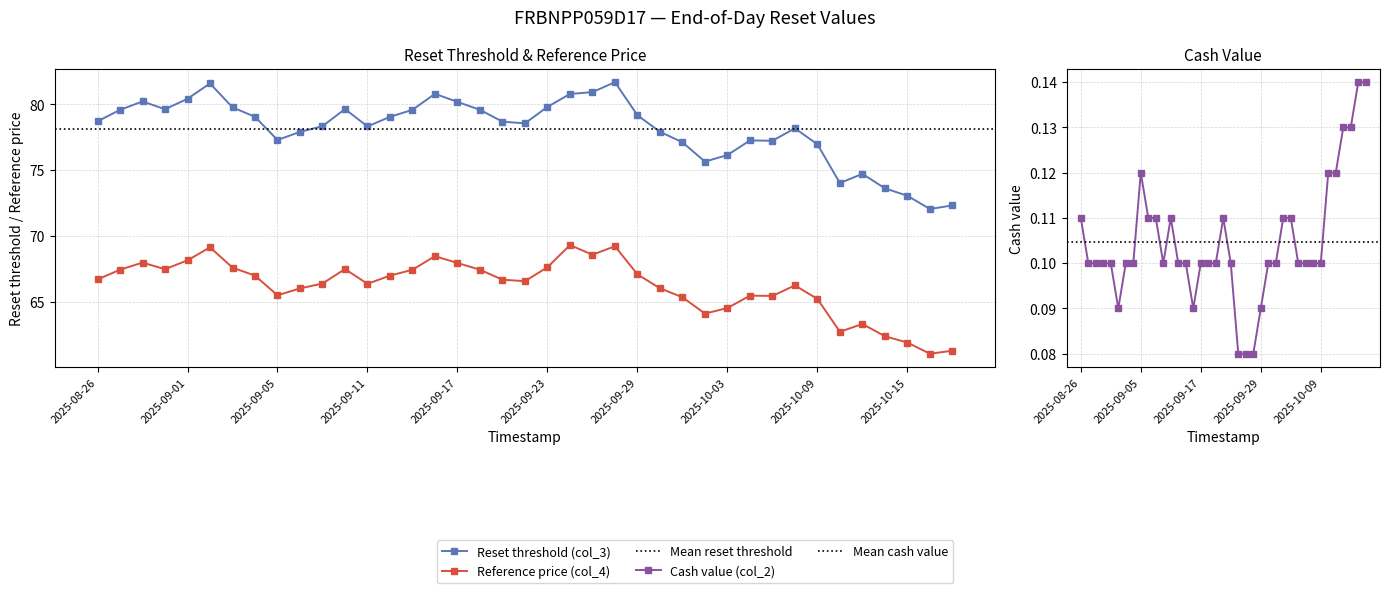

What is the sum of all Reset threshold (col_3) values?

3045.4